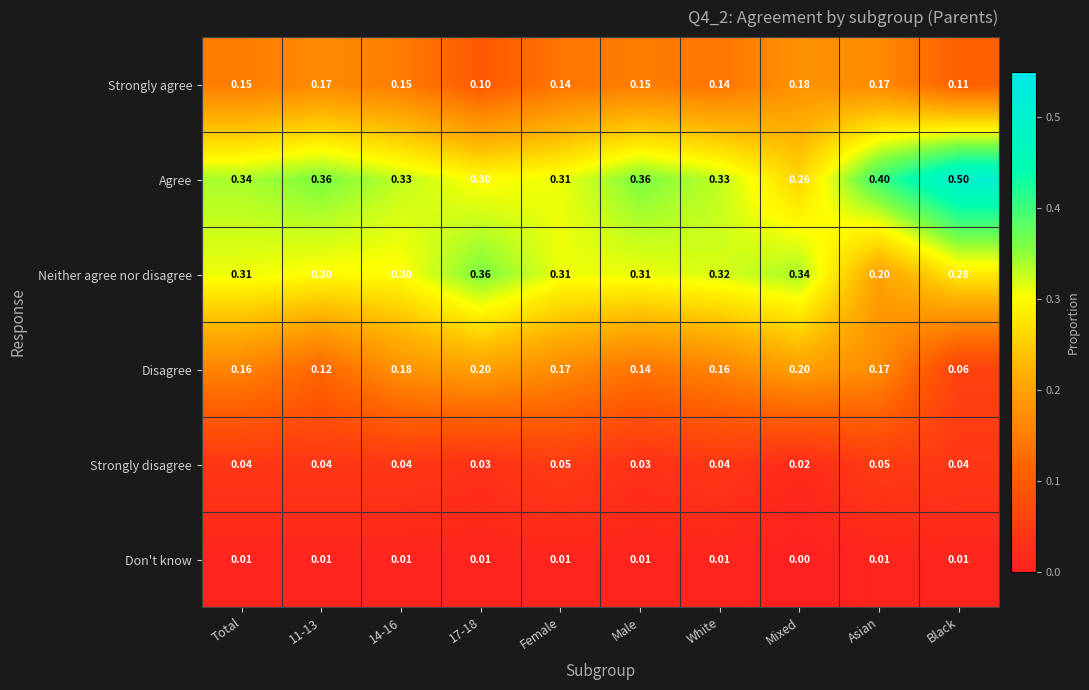

Which series has the largest total across all categories?

Agree